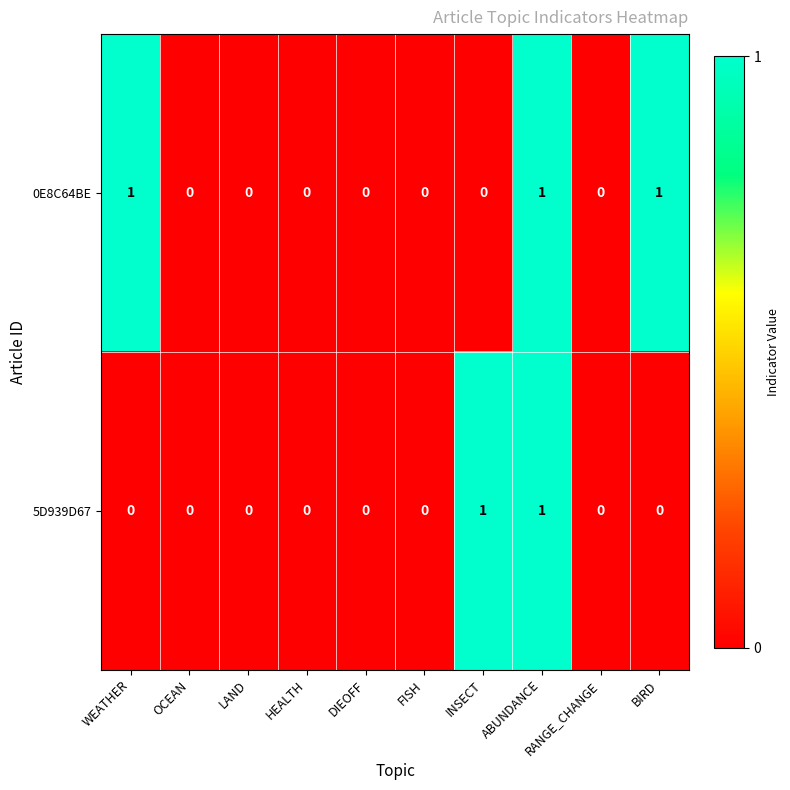

True or false: 5D939D67 has a value of 0 at WEATHER.

True